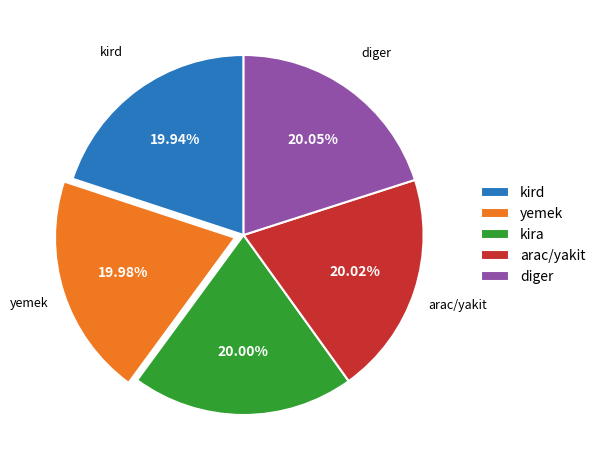

Combined, do yemek and kird account for over 50%?

No